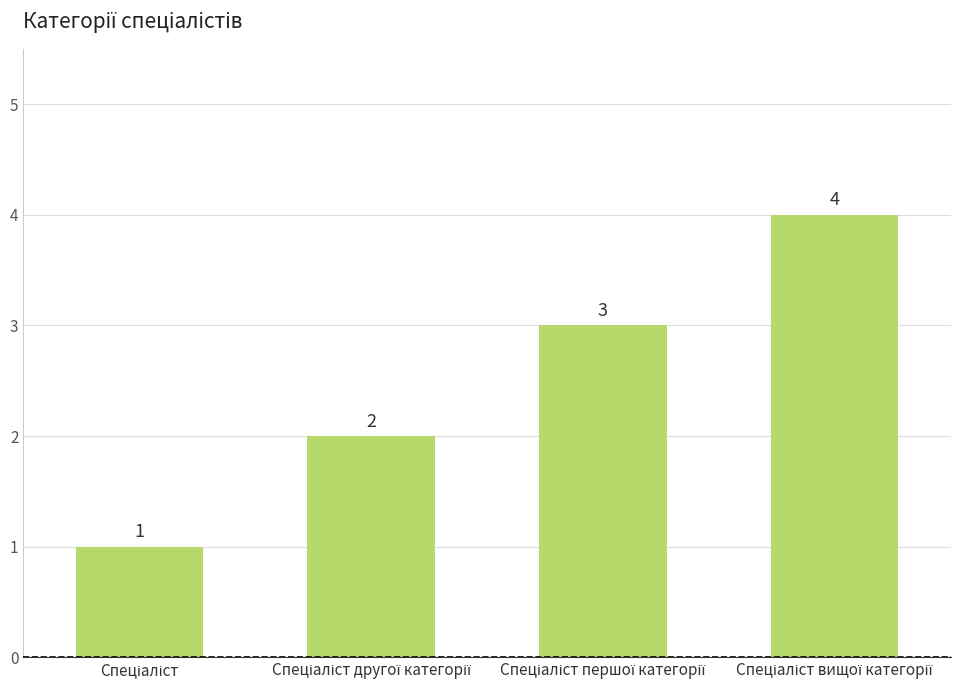

What is the sum of all values?

10